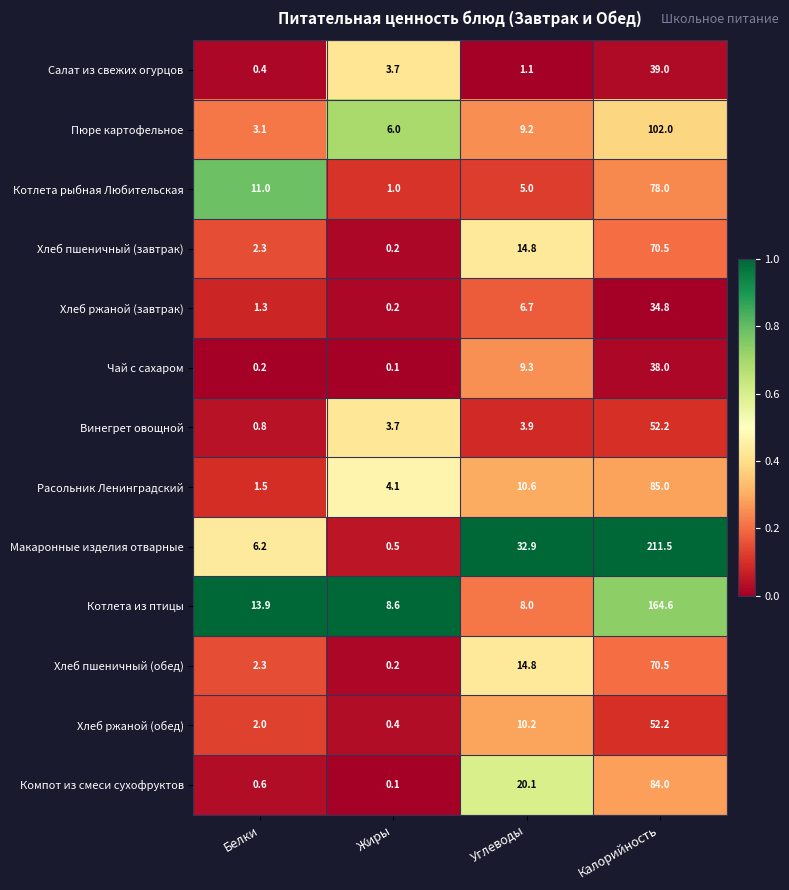

True or false: Пюре картофельное has a value of 102.0 at Калорийность.

True